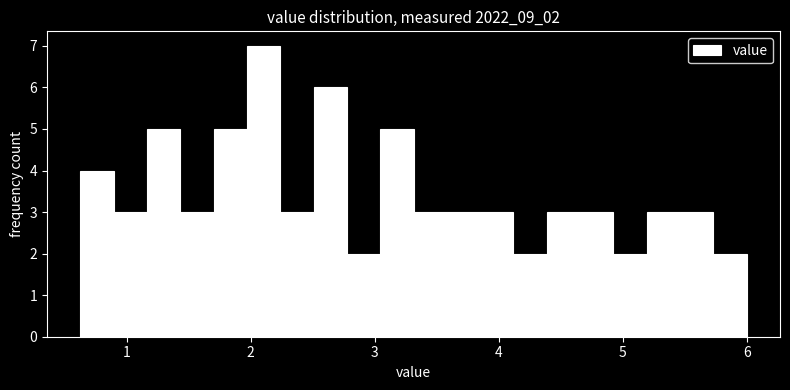

Around what value on the x-axis is the tallest bar? Give the approximate position of its centre, as read against the axis.

2.1